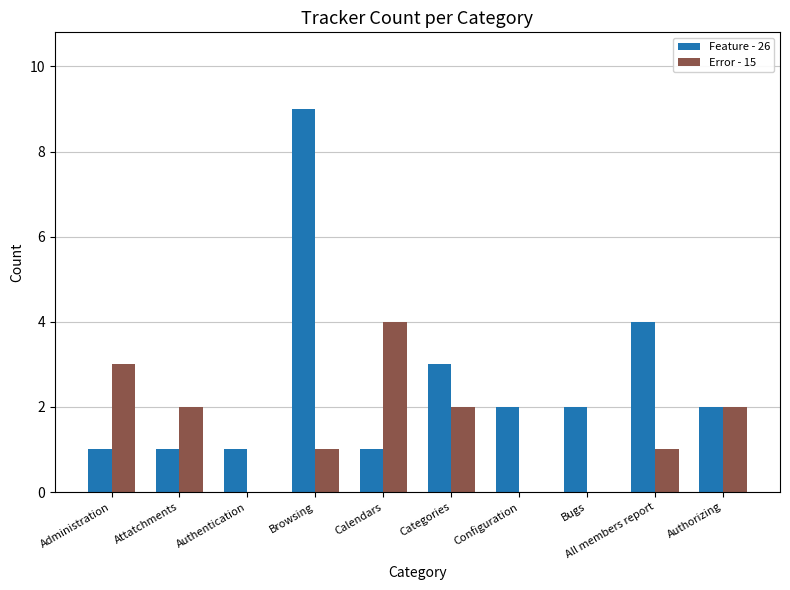

What is the total value across all series at Browsing?

10